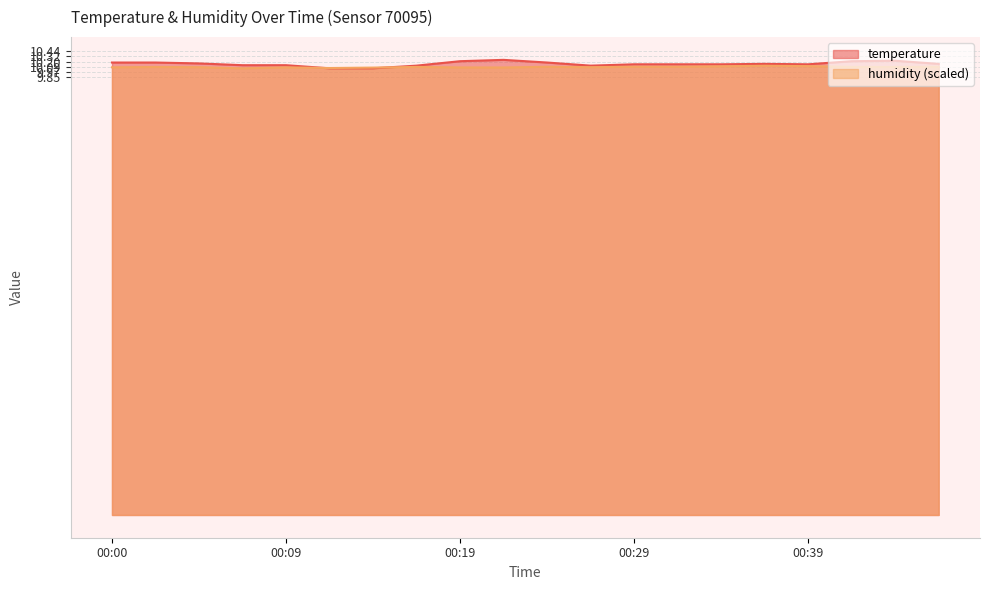

Which category has the highest value in the humidity series?

00:36